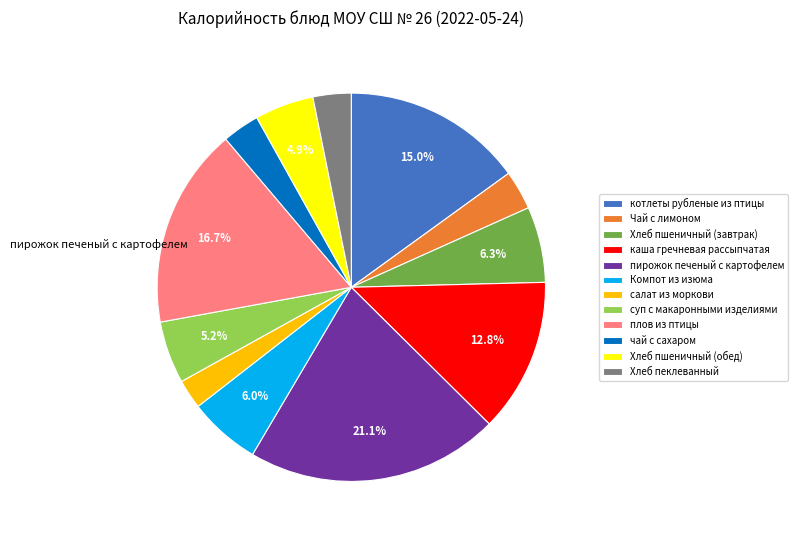

How many slices are in this pie chart?

12